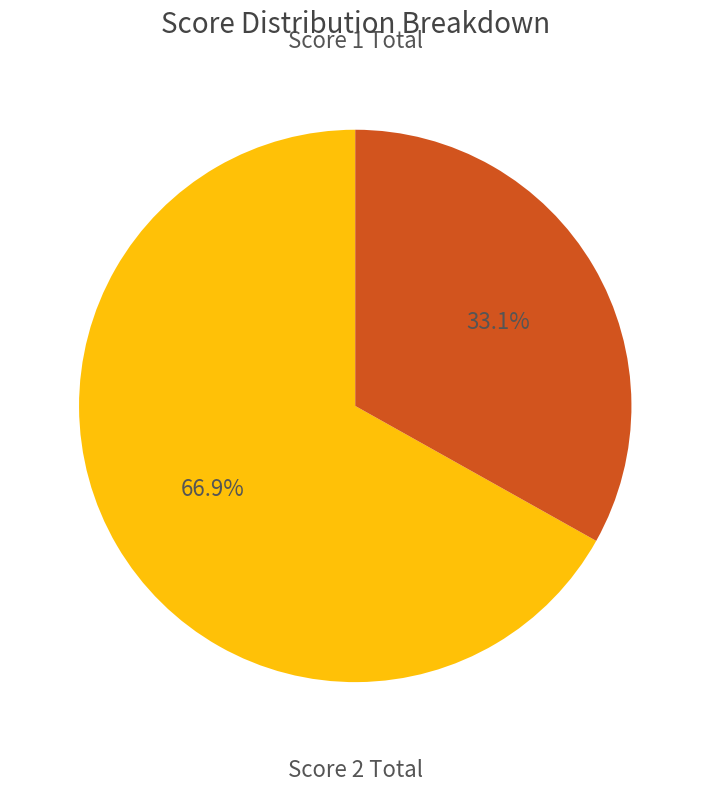

Is there a majority slice in this chart?

Yes